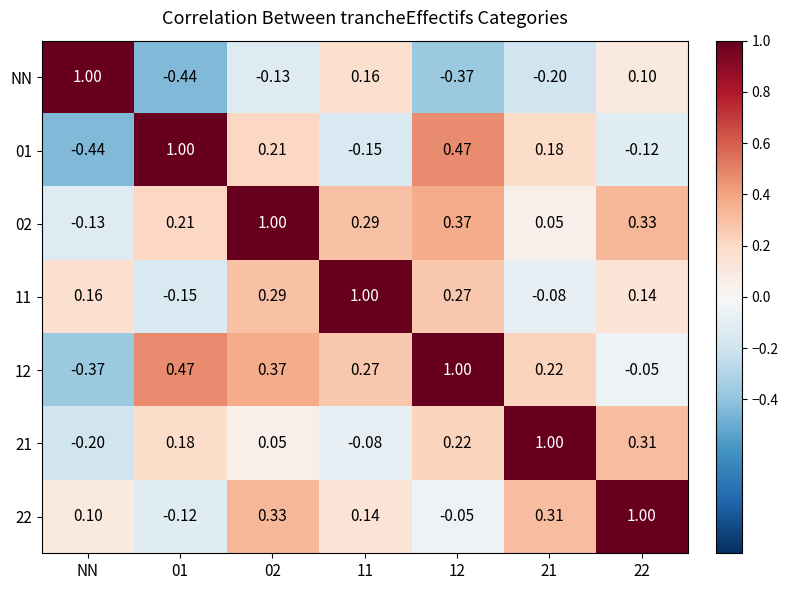

Which category has the highest value in the NN series?

NN